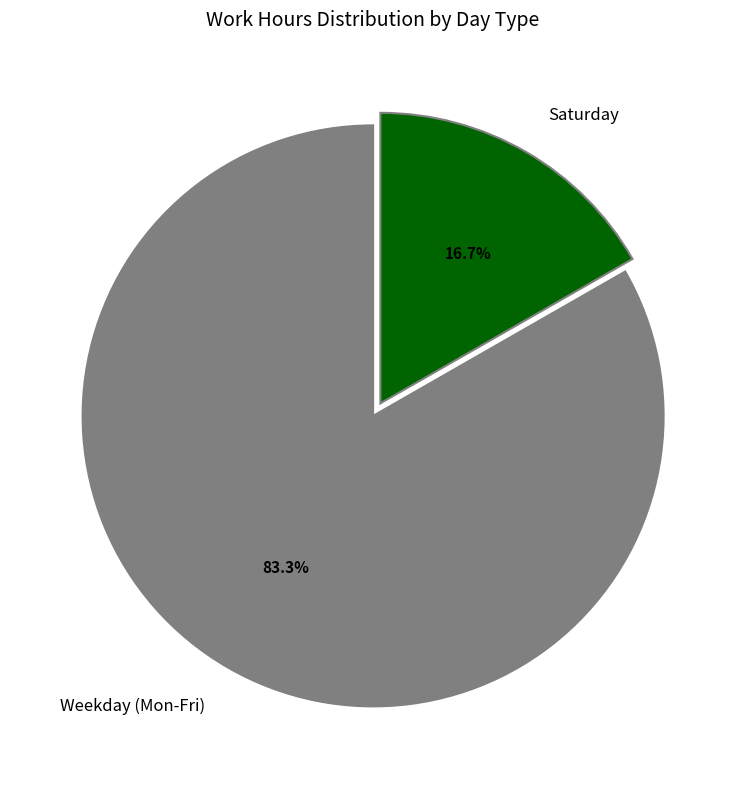

Which category accounts for the majority?

Weekday (Mon-Fri)